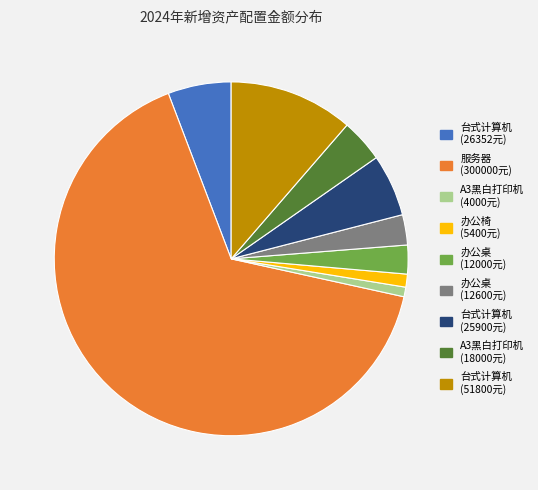

Does 台式计算机 (25900元) represent more than half of the total?

No